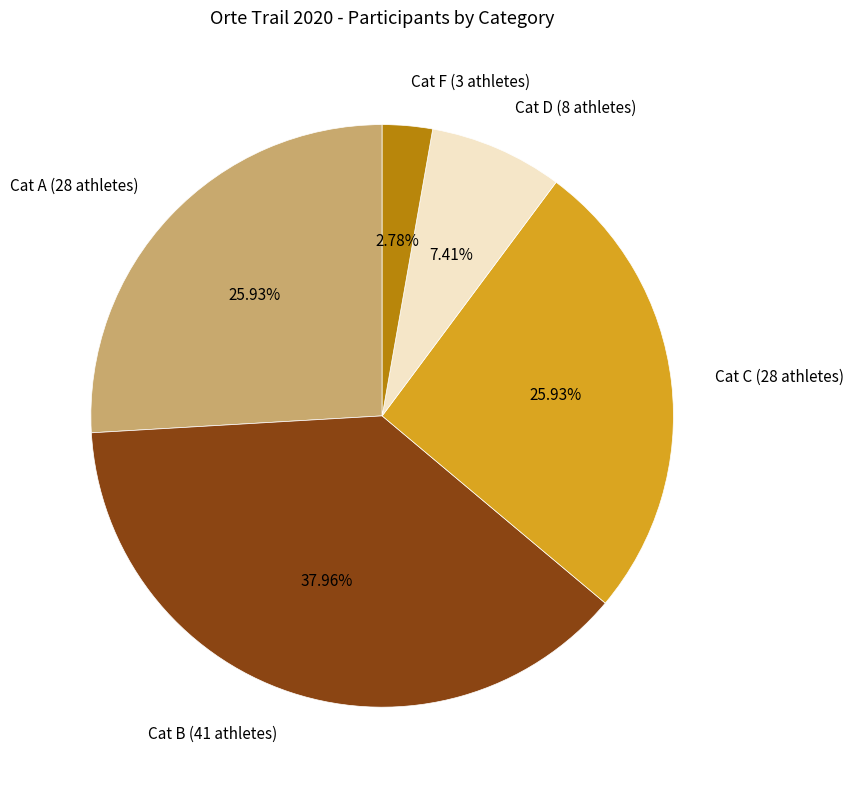

How many segments does this pie chart have?

5